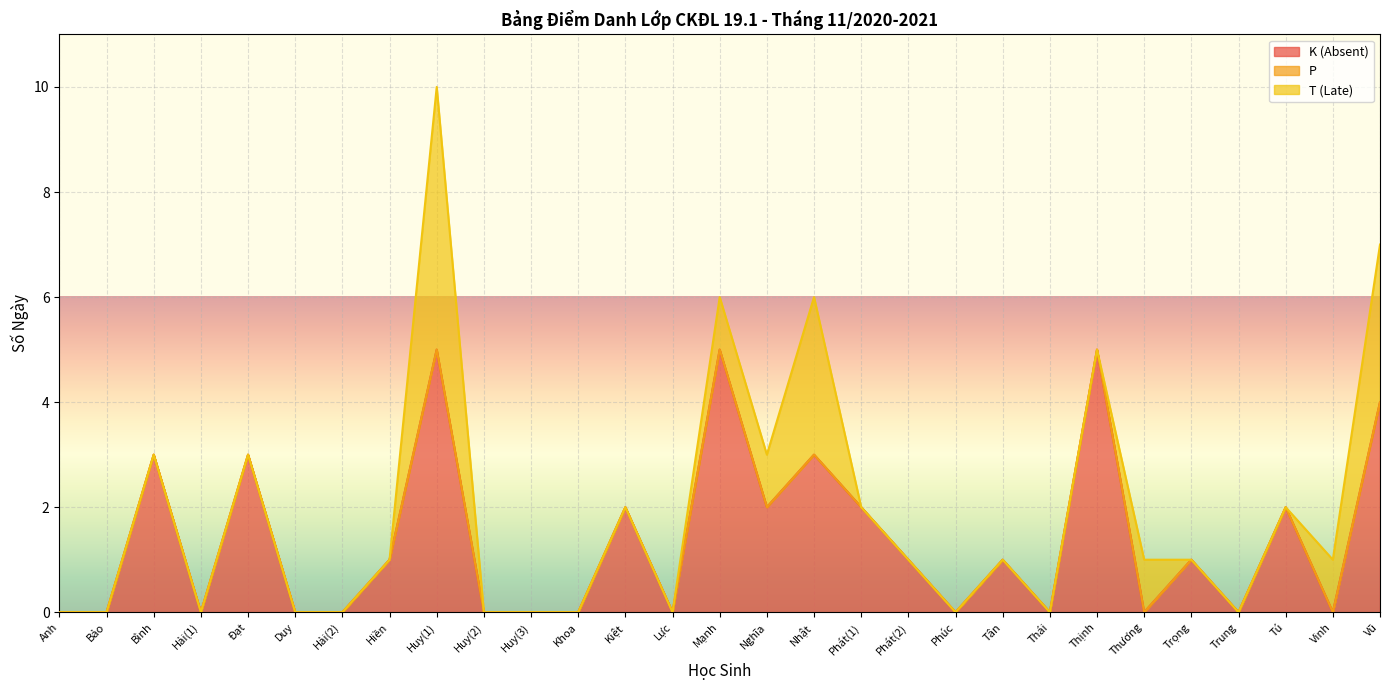

At which category is the sum across all series the highest?

Huy(1)